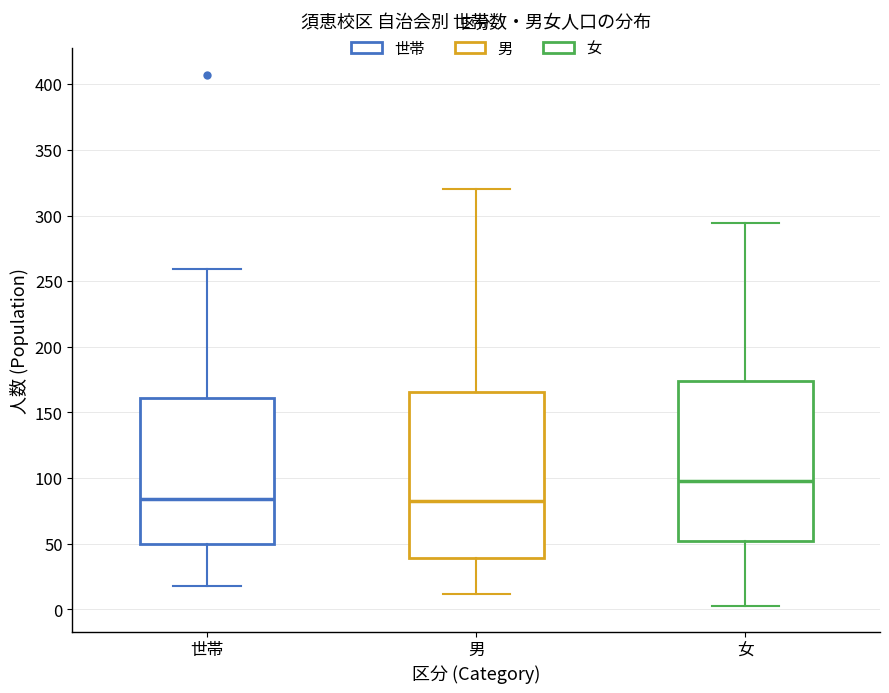

Reading left to right, read every box against the y-axis: the position of its median line, the range the box covers, and the ends of its whiskers. The values are not printed on the chart, so give them approximately, as read against the axis.

世帯: median 85, box 50 to 160, whiskers 20 to 260
男: median 85, box 40 to 165, whiskers 10 to 320
女: median 100, box 55 to 175, whiskers 5 to 295